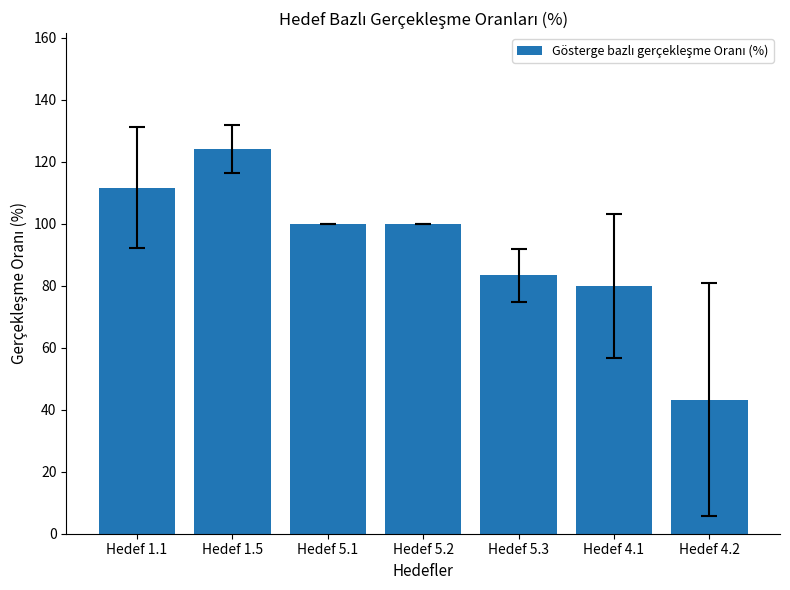

What is the approximate value at Hedef 5.1?

100.0